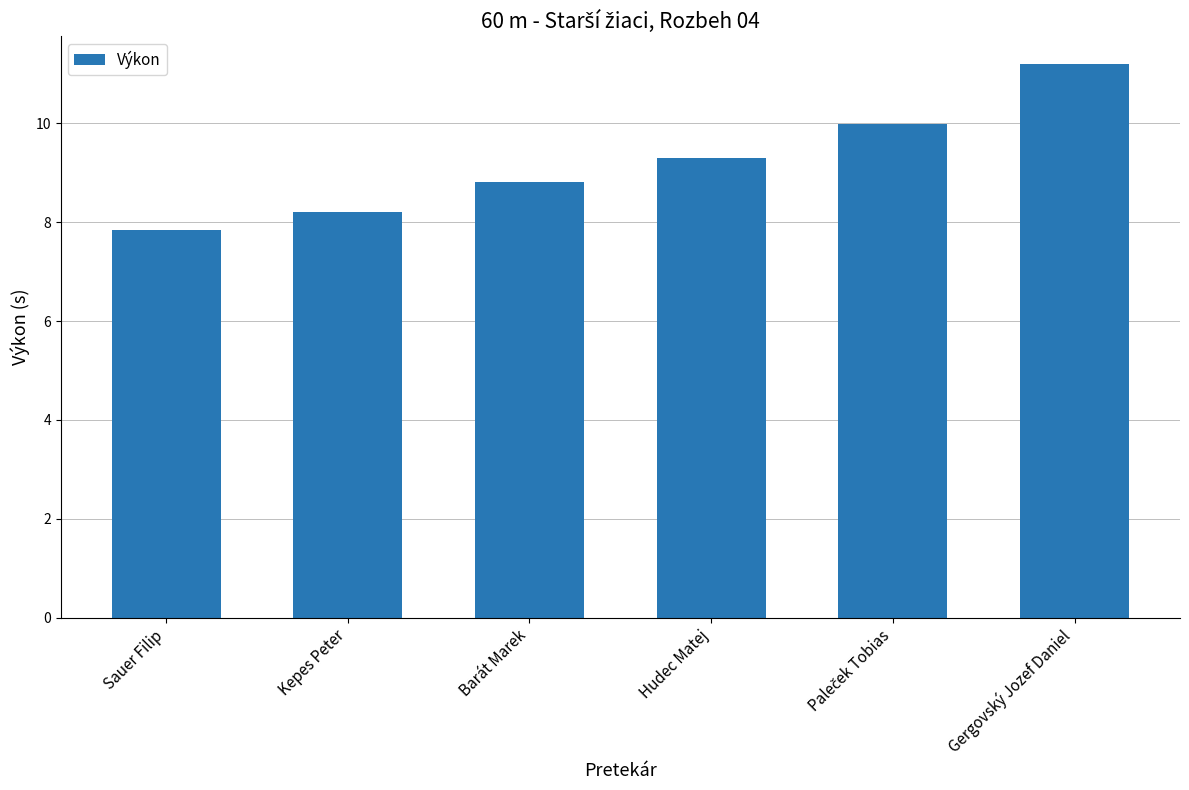

The chart shows a value of 9.3 at Hudec Matej. True or false?

True